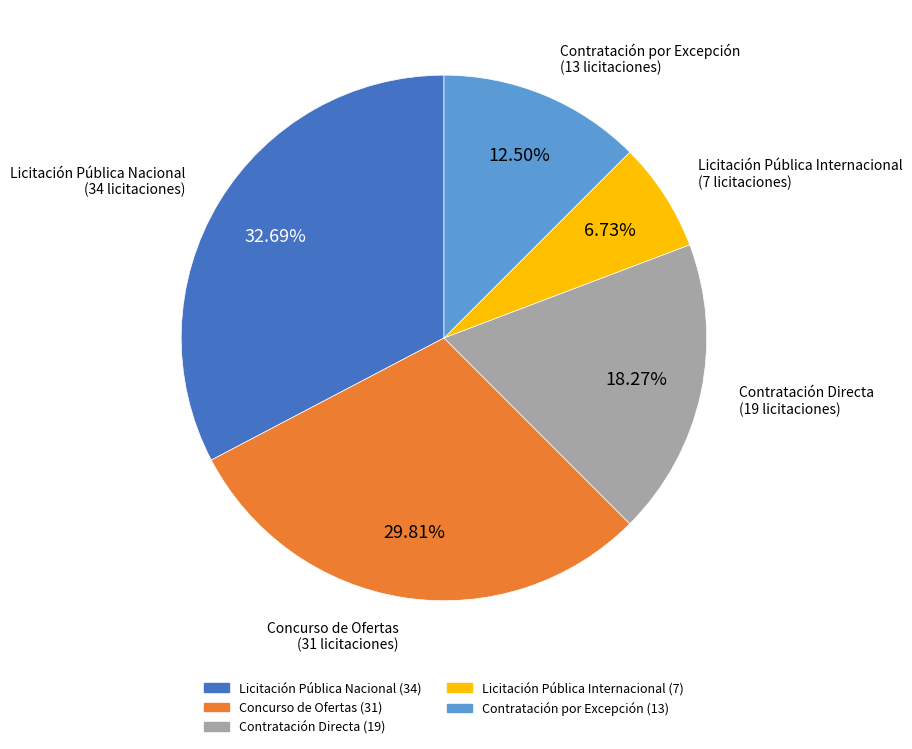

Does Licitación Pública Nacional account for over 50% of the chart?

No